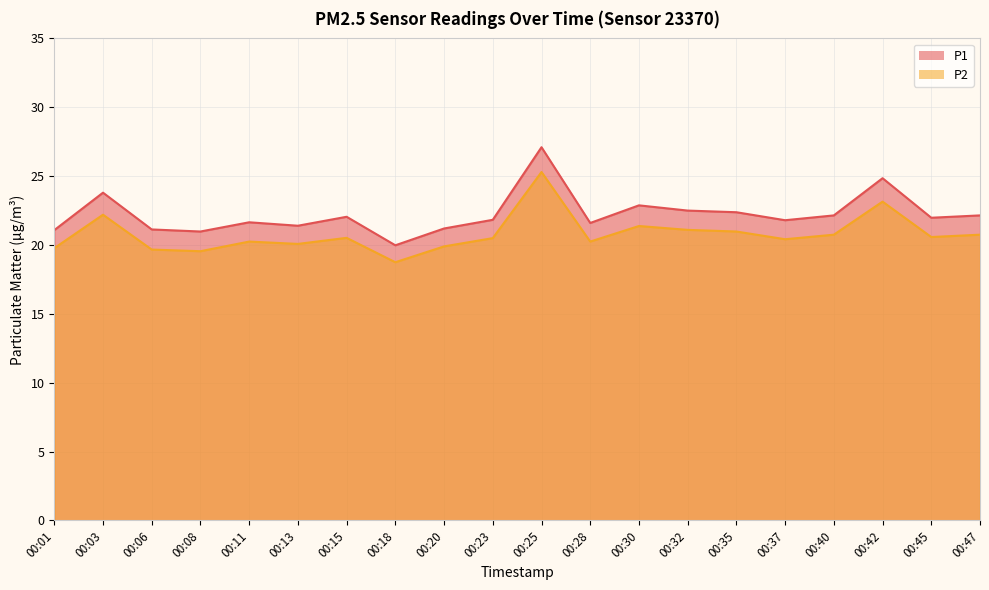

Is it true that P1 equals 32.0 at 00:28?

False